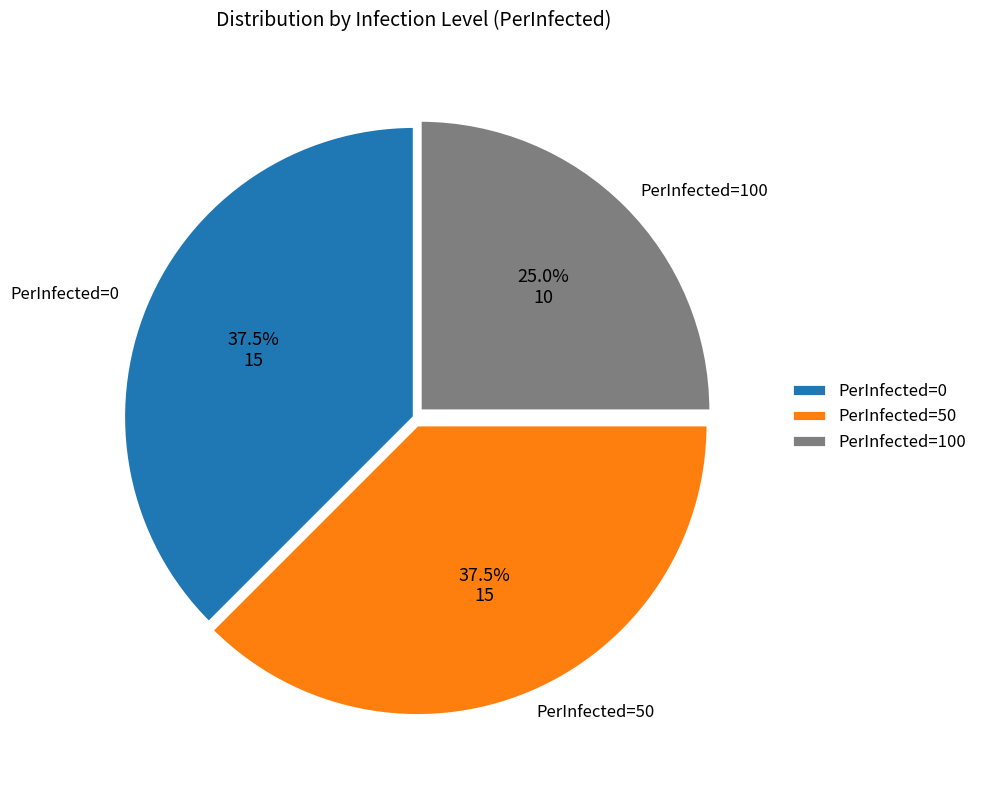

How many segments does this pie chart have?

3